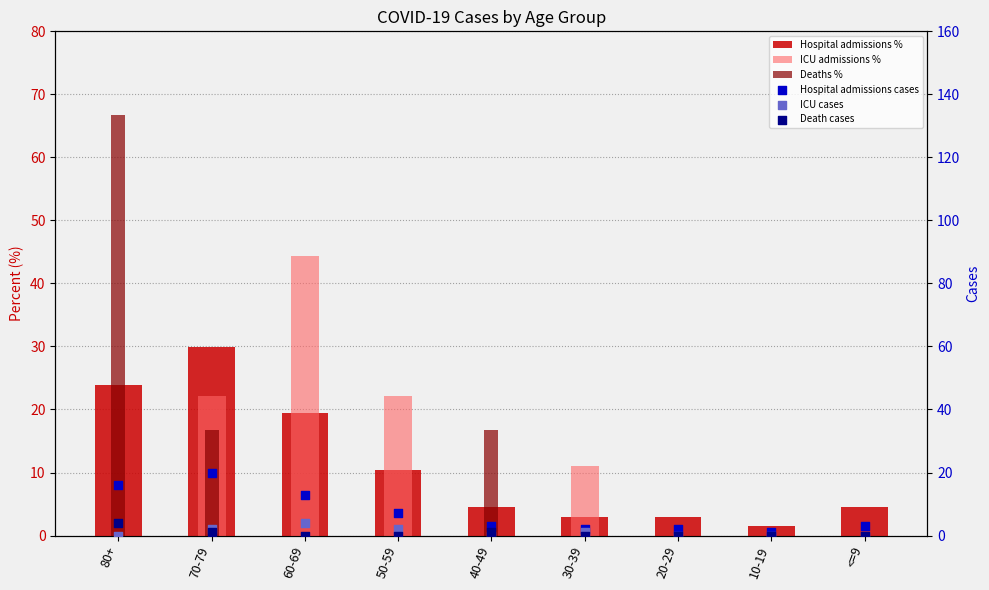

Which series has the largest Y range (max minus min)?

Deaths %